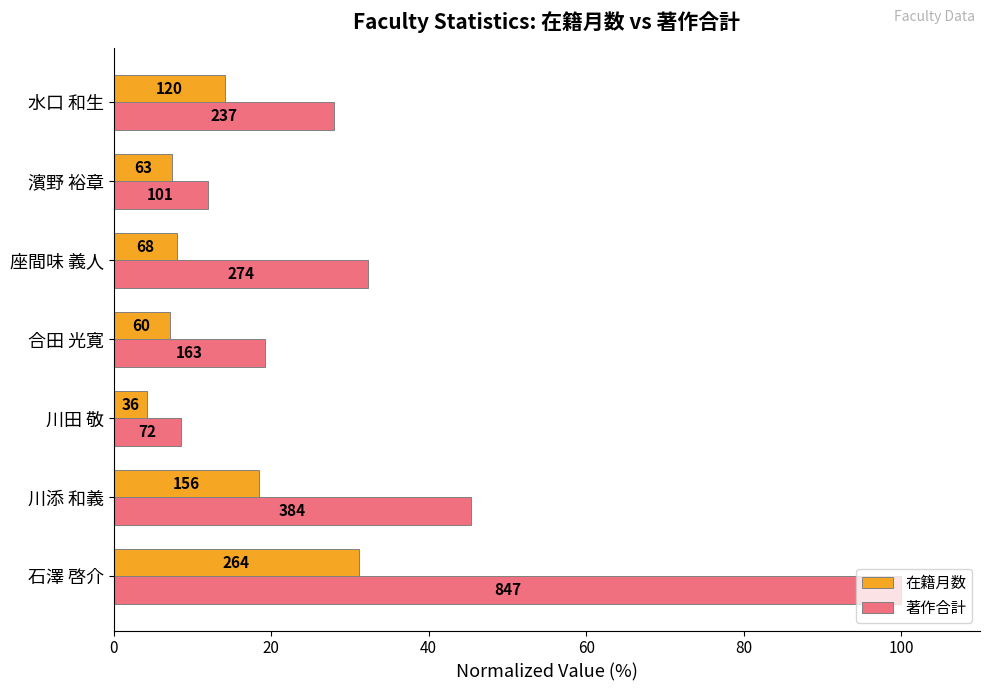

What are all the series names shown in the legend?

在籍月数, 著作合計